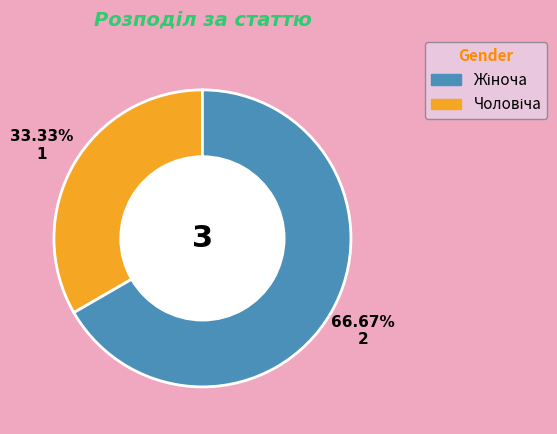

Does any single category account for the majority?

Yes